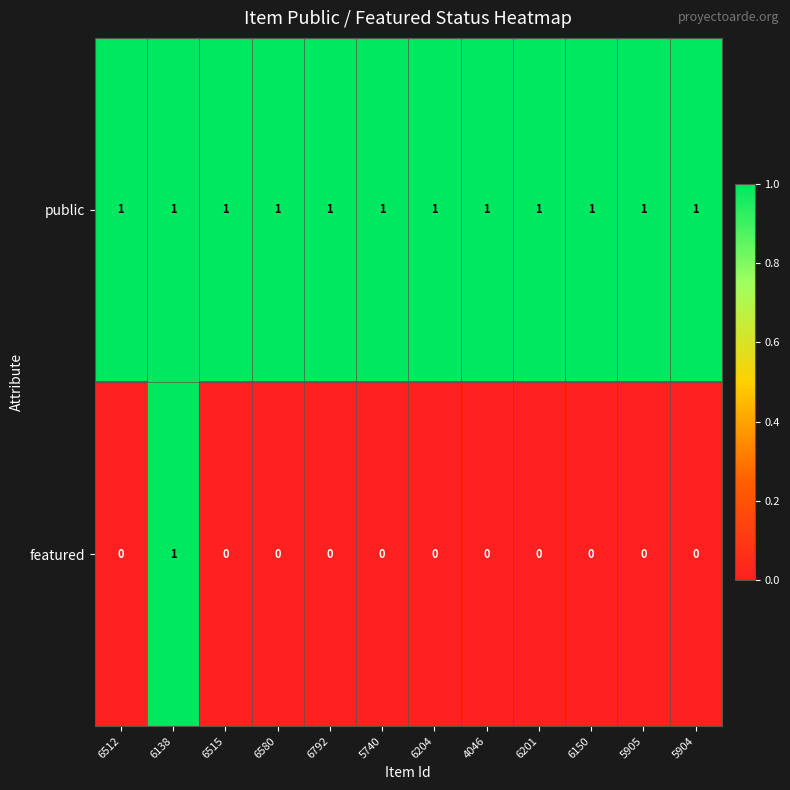

At 4046, list the series in order from largest to smallest.

public, featured